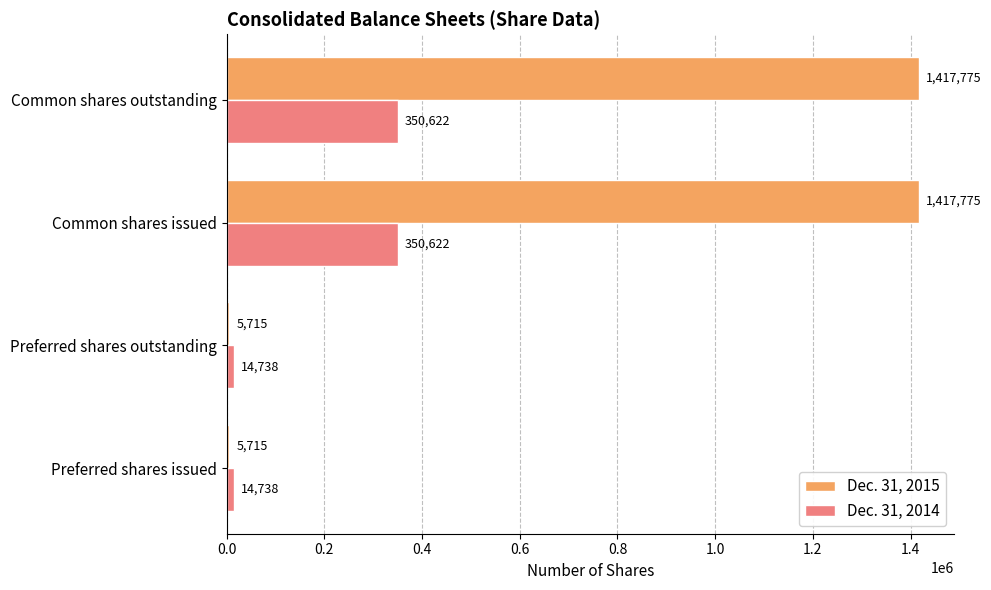

What is the maximum value shown in the chart?

1417775